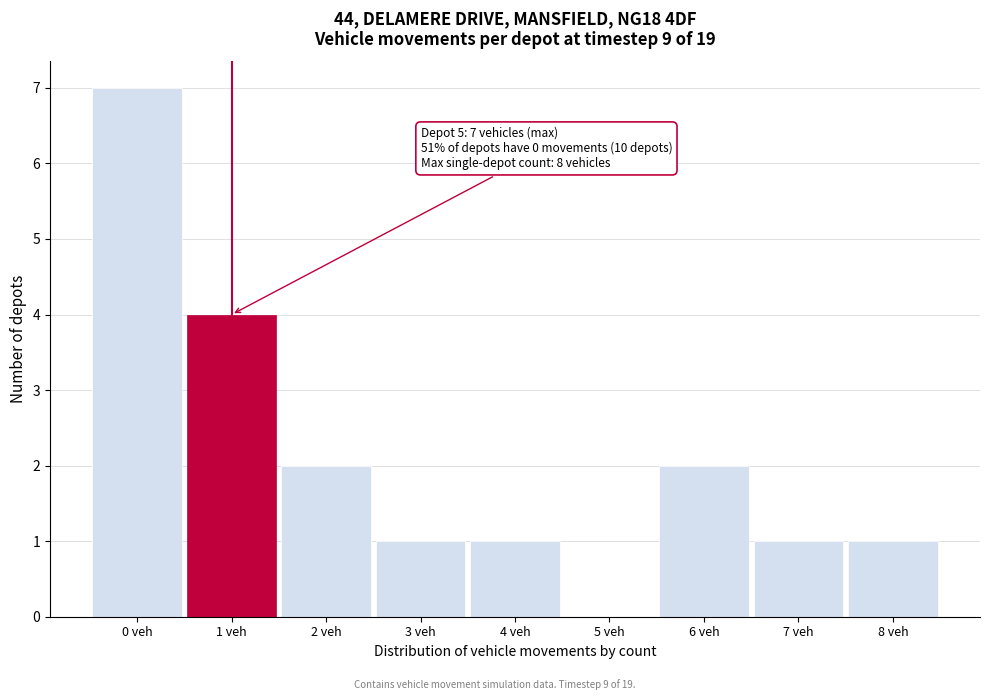

Reading left to right, what are all the values shown in this chart?

0 veh=7	1 veh=4	2 veh=2	3 veh=1	4 veh=1	5 veh=0	6 veh=2	7 veh=1	8 veh=1